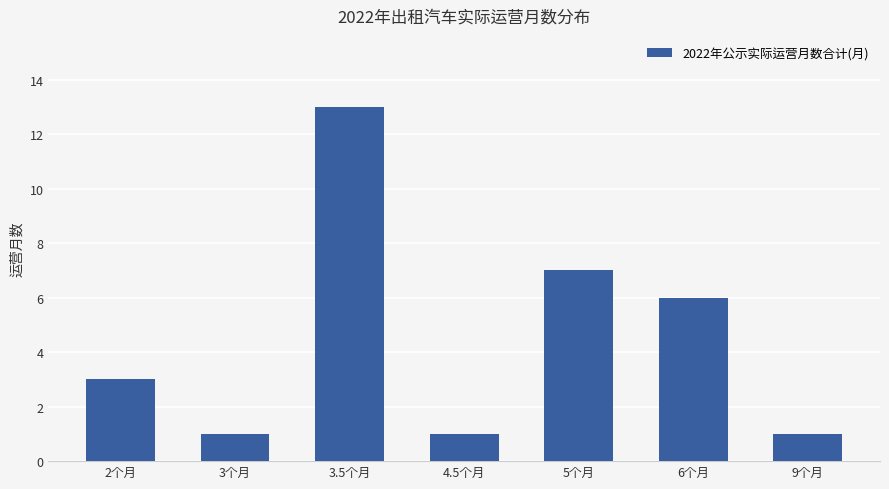

True or false: the data shows 13 at 3.5个月.

True